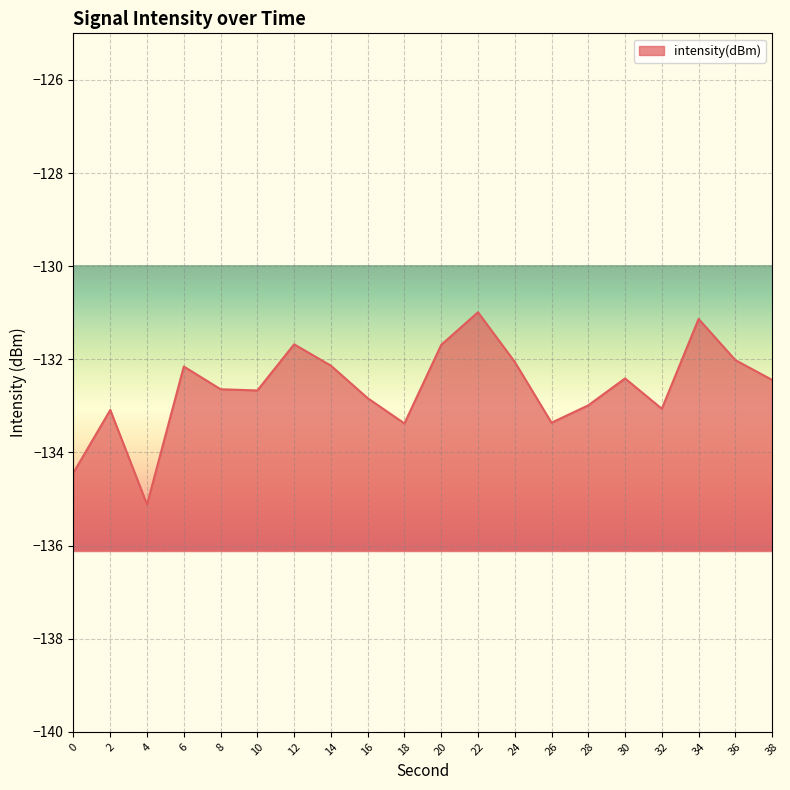

List the labels in order of value, largest first.

22, 34, 12, 20, 36, 24, 14, 6, 30, 38, 8, 10, 16, 28, 32, 2, 26, 18, 0, 4